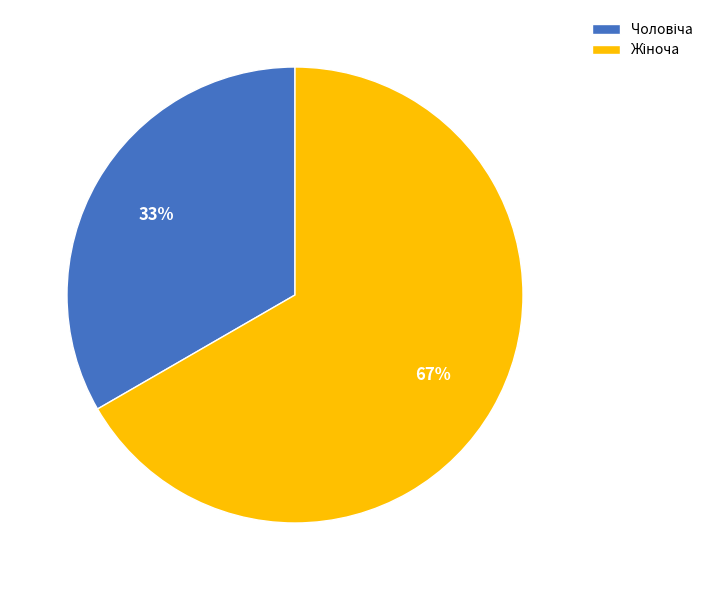

Is there a majority slice in this chart?

Yes